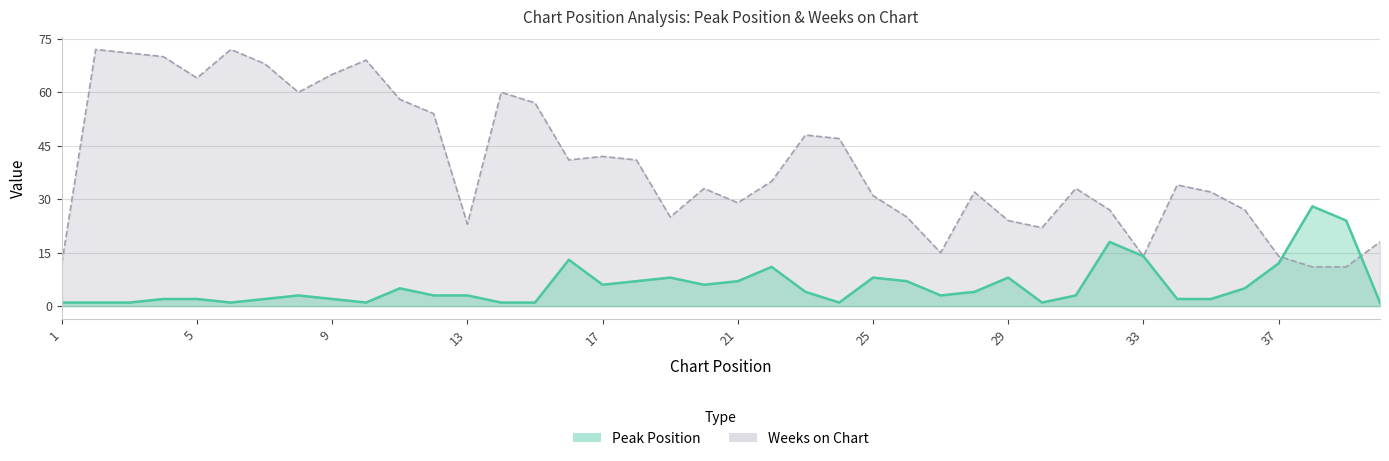

Does the chart have visible grid lines?

Yes